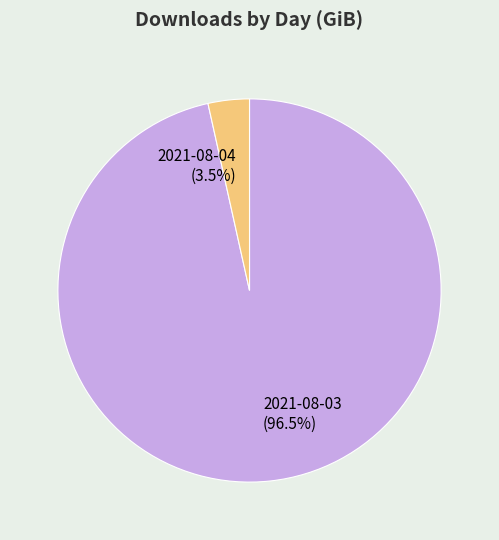

Which has a higher value, 2021-08-04 or 2021-08-03?

2021-08-03